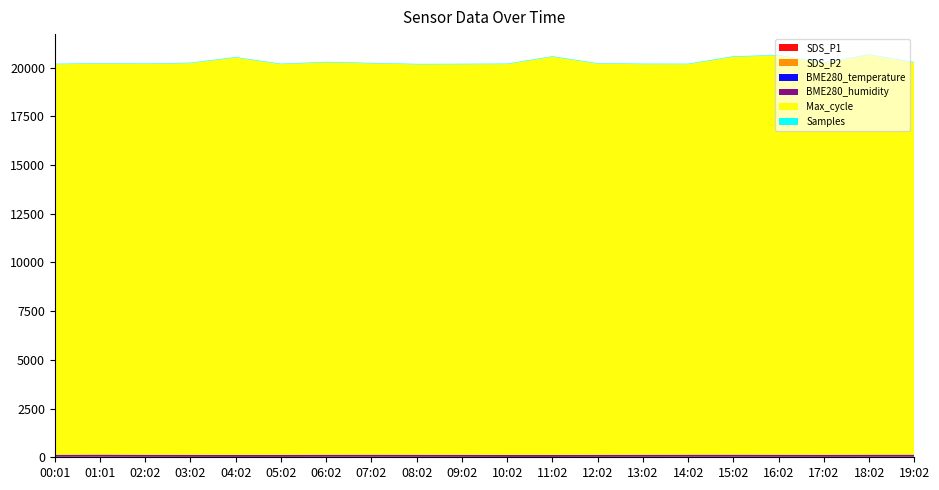

Reading right to left, extract all data points from this chart.

SDS_P1: 19:02=22.6	18:02=23.2	17:02=18.4	16:02=21.3	15:02=24.3	14:02=22.9	13:02=19.5	12:02=16.6	11:02=11.8	10:02=12.2	09:02=17.3	08:02=19.8	07:02=22.8	06:02=20.8	05:02=14.8	04:02=13.2	03:02=15.8	02:02=18.9	01:01=25.9	00:01=18.5
SDS_P2: 19:02=4.0	18:02=3.5	17:02=3.4	16:02=3.5	15:02=3.9	14:02=3.7	13:02=3.6	12:02=3.1	11:02=2.8	10:02=3.1	09:02=3.2	08:02=3.4	07:02=3.6	06:02=3.6	05:02=3.0	04:02=2.9	03:02=3.1	02:02=3.4	01:01=4.0	00:01=3.3
BME280_temperature: 19:02=9.8	18:02=9.8	17:02=9.8	16:02=9.8	15:02=9.6	14:02=9.8	13:02=10.1	12:02=9.9	11:02=9.9	10:02=9.9	09:02=9.9	08:02=10.1	07:02=9.9	06:02=9.9	05:02=9.9	04:02=9.9	03:02=9.9	02:02=10.0	01:01=10.0	00:01=9.6
BME280_humidity: 19:02=100.0	18:02=100.0	17:02=100.0	16:02=100.0	15:02=100.0	14:02=100.0	13:02=100.0	12:02=100.0	11:02=100.0	10:02=100.0	09:02=100.0	08:02=100.0	07:02=100.0	06:02=100.0	05:02=100.0	04:02=100.0	03:02=100.0	02:02=100.0	01:01=100.0	00:01=100.0
Max_cycle: 19:02=20118.0	18:02=20516.0	17:02=20097.0	16:02=20482.0	15:02=20413.0	14:02=20032.0	13:02=20039.0	12:02=20065.0	11:02=20427.0	10:02=20050.0	09:02=20035.0	08:02=20027.0	07:02=20074.0	06:02=20131.0	05:02=20043.0	04:02=20382.0	03:02=20093.0	02:02=20047.0	01:01=20055.0	00:01=20036.0
Samples: 19:02=28.0	18:02=28.0	17:02=28.0	16:02=28.0	15:02=28.0	14:02=28.0	13:02=28.0	12:02=28.0	11:02=28.0	10:02=28.0	09:02=28.0	08:02=28.0	07:02=28.0	06:02=28.0	05:02=28.0	04:02=28.0	03:02=28.0	02:02=28.0	01:01=28.0	00:01=28.0